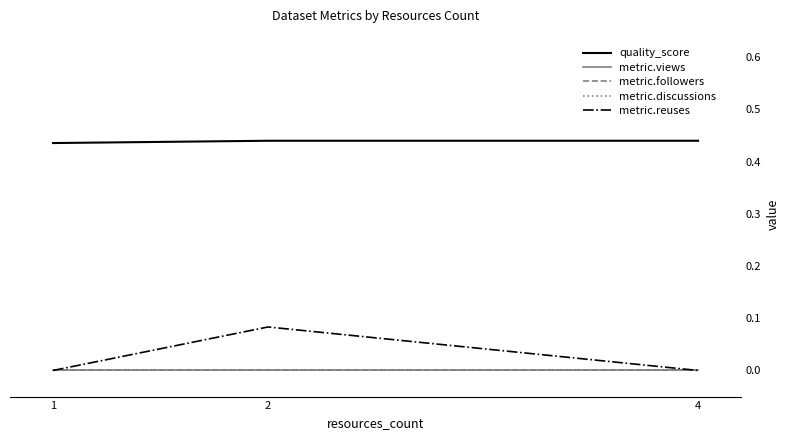

Which series has the largest total across all categories?

quality_score